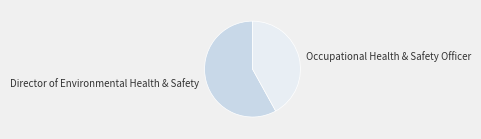

Between Occupational Health & Safety Officer and Director of Environmental Health & Safety, which is larger?

Director of Environmental Health & Safety